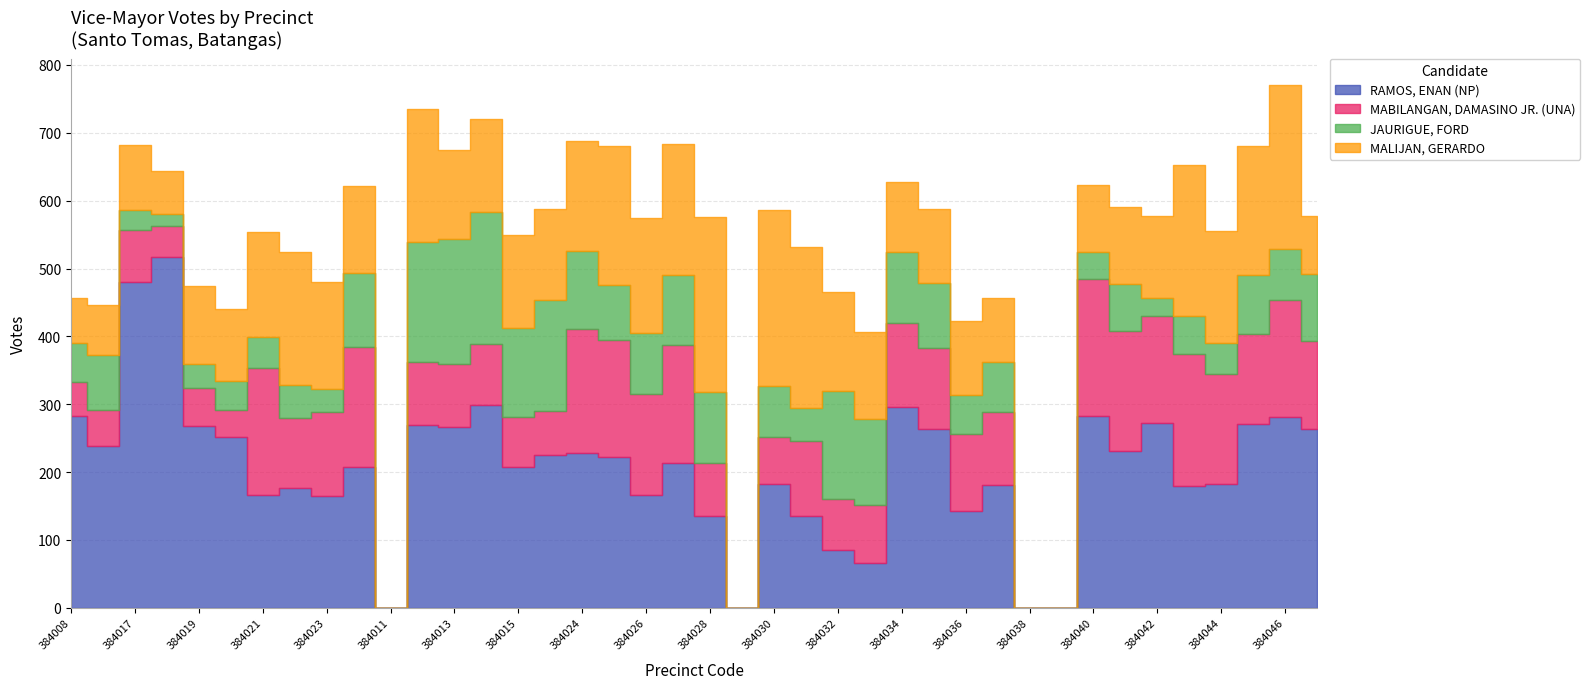

In MALIJAN, GERARDO, how many points are lower than both neighbors (excluding endpoints)?

9